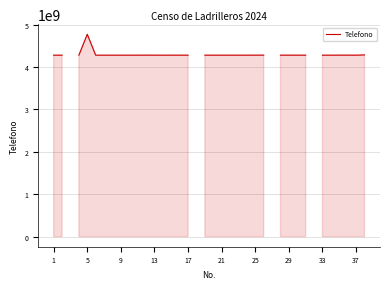

What is the value of the 10th point from the left?

4281031433.0